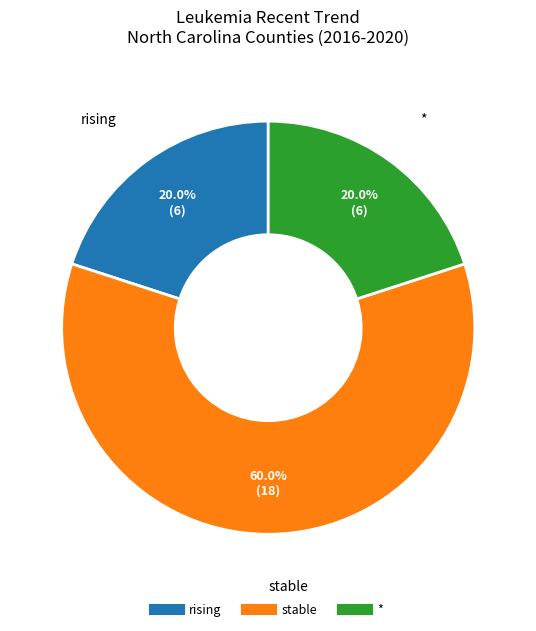

Is there a majority slice in this chart?

Yes